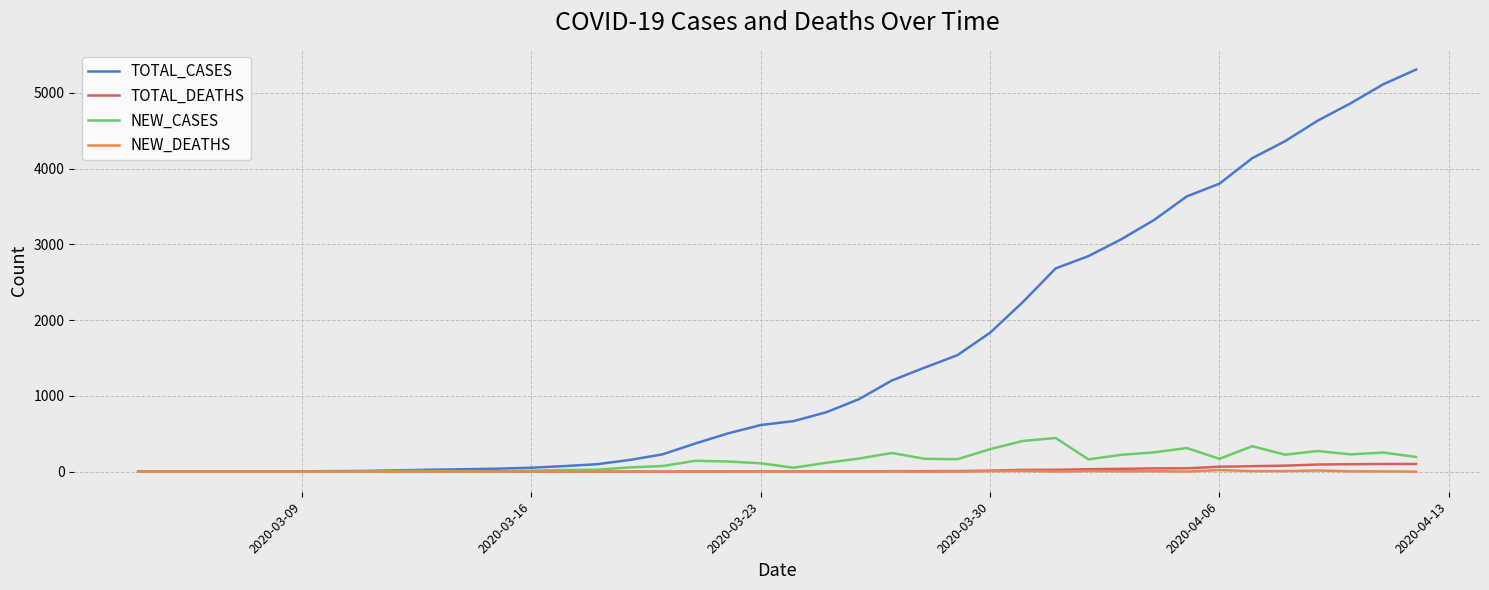

Which series has the largest total across all categories?

TOTAL_CASES